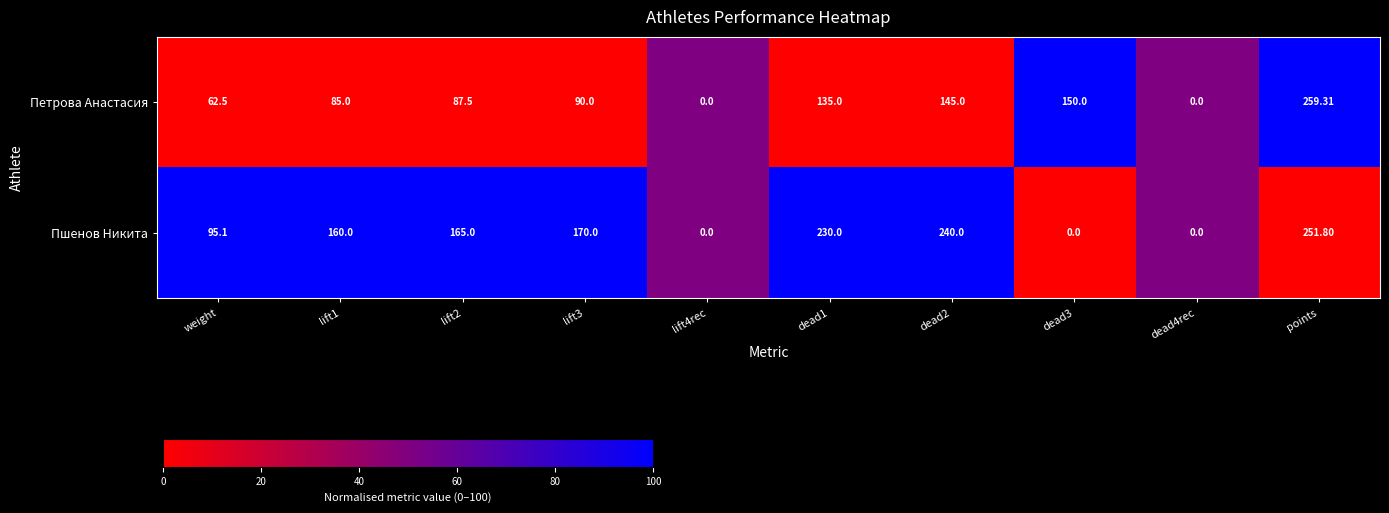

Between lift3 and dead2, which series saw the biggest shift?

Пшенов Никита